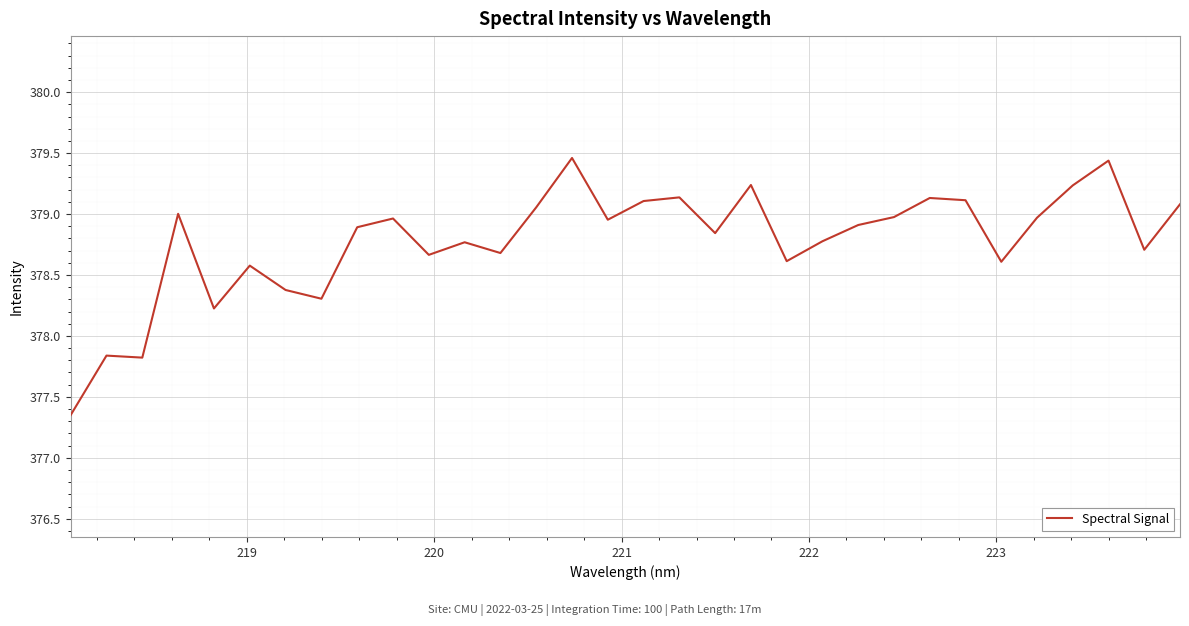

What is the difference between the maximum and minimum values?

2.1